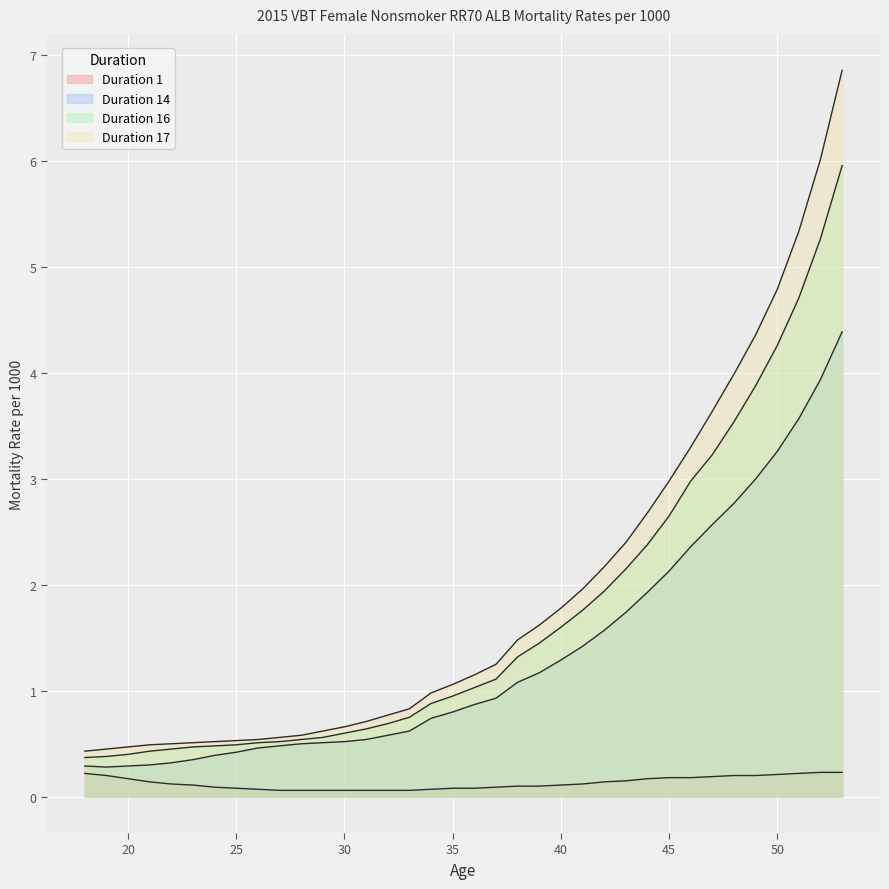

In Duration 14, how many points are lower than both neighbors (excluding endpoints)?

1